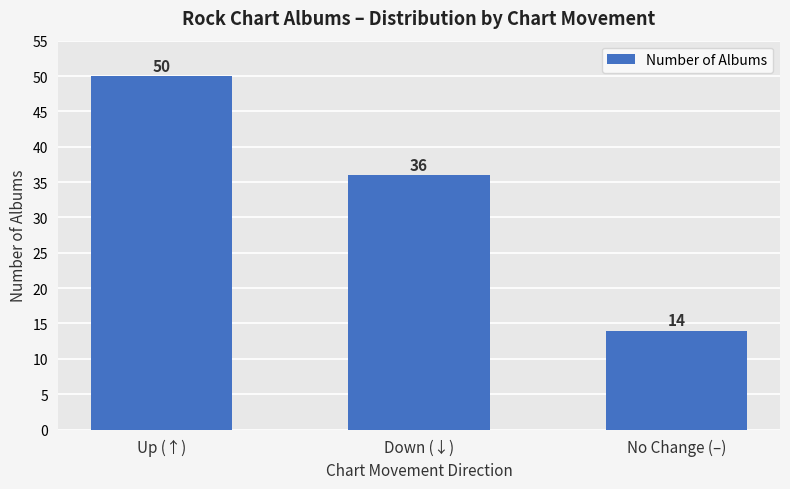

What is the value of the 3rd bar from the left?

14